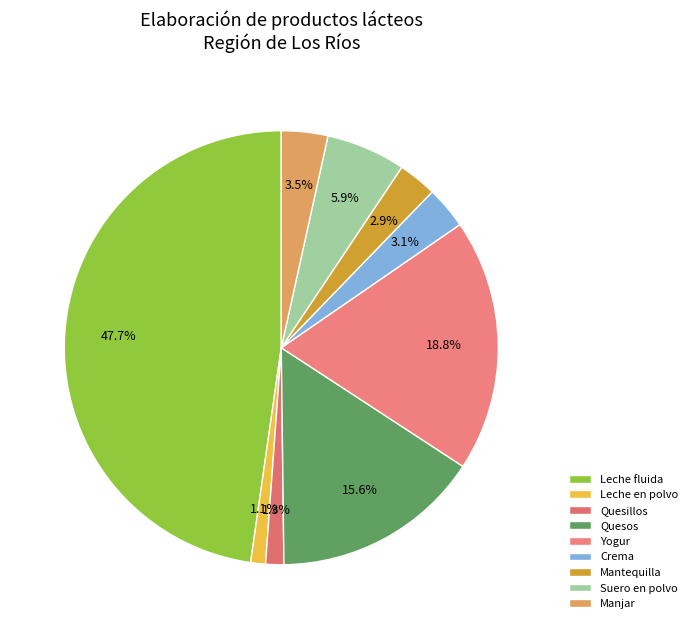

Is there any slice that represents more than half of the pie?

No